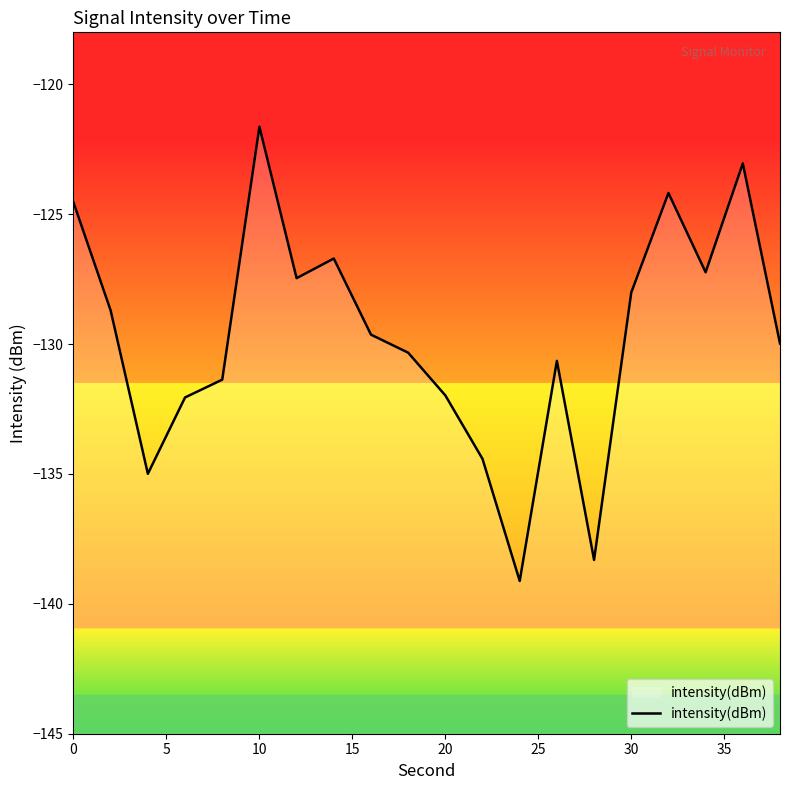

How many points are higher than both their immediate neighbors (excluding endpoints)?

5